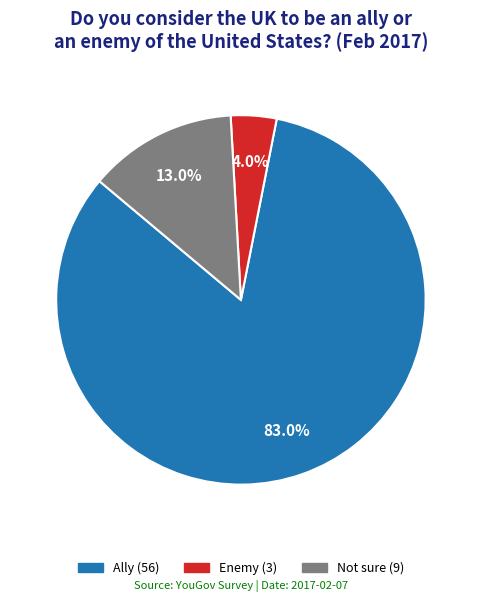

To the nearest percent, what percentage of the pie is Ally?

83%